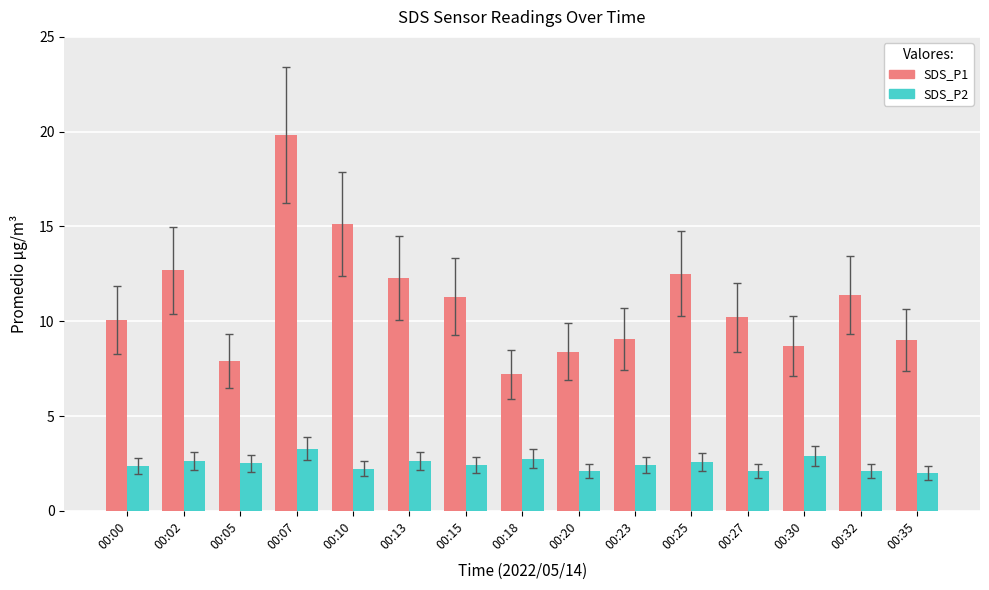

What is the approximate value of SDS_P1 at 00:20?

8.4